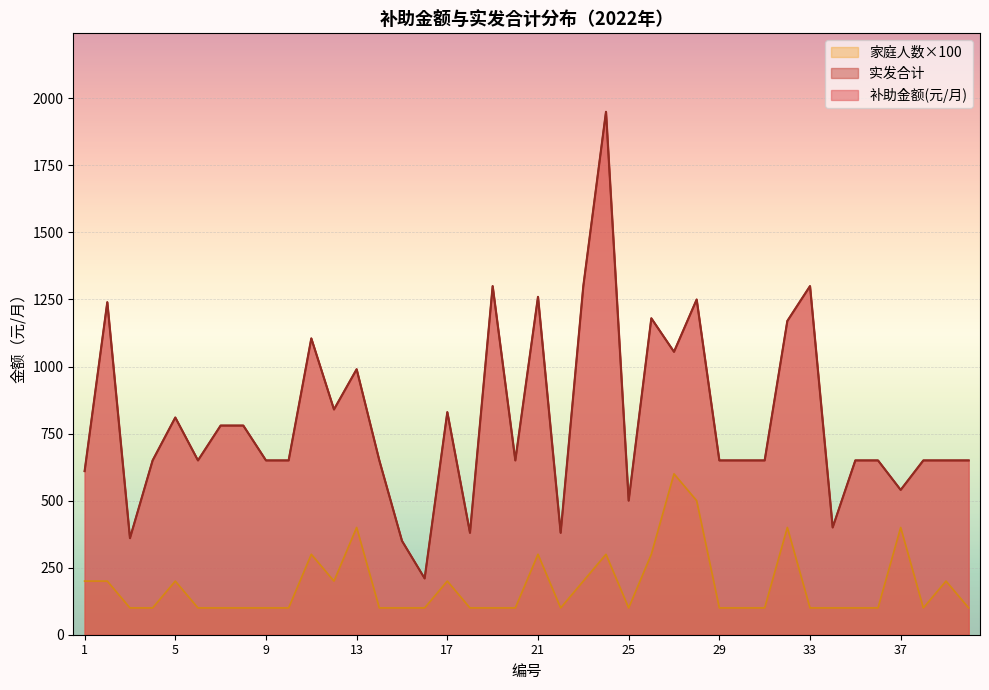

How many values in the 实发合计 series are below 650?

9